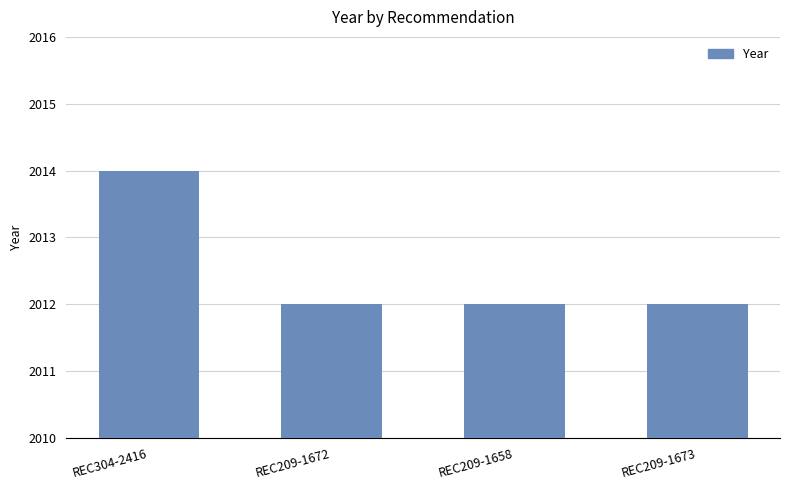

What is the sum of the values at REC209-1658 and REC209-1673?

4024